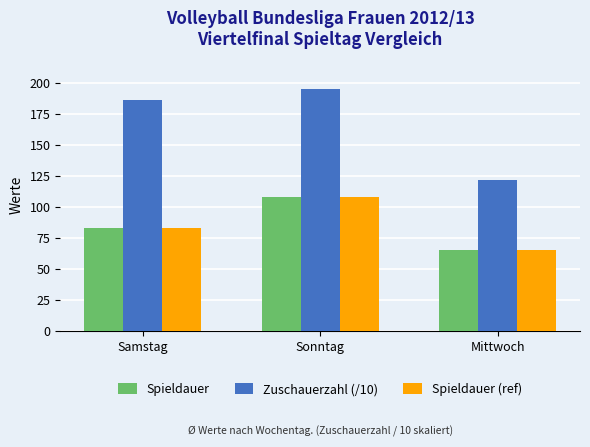

At which label does Zuschauerzahl (/10) reach its peak?

Sonntag